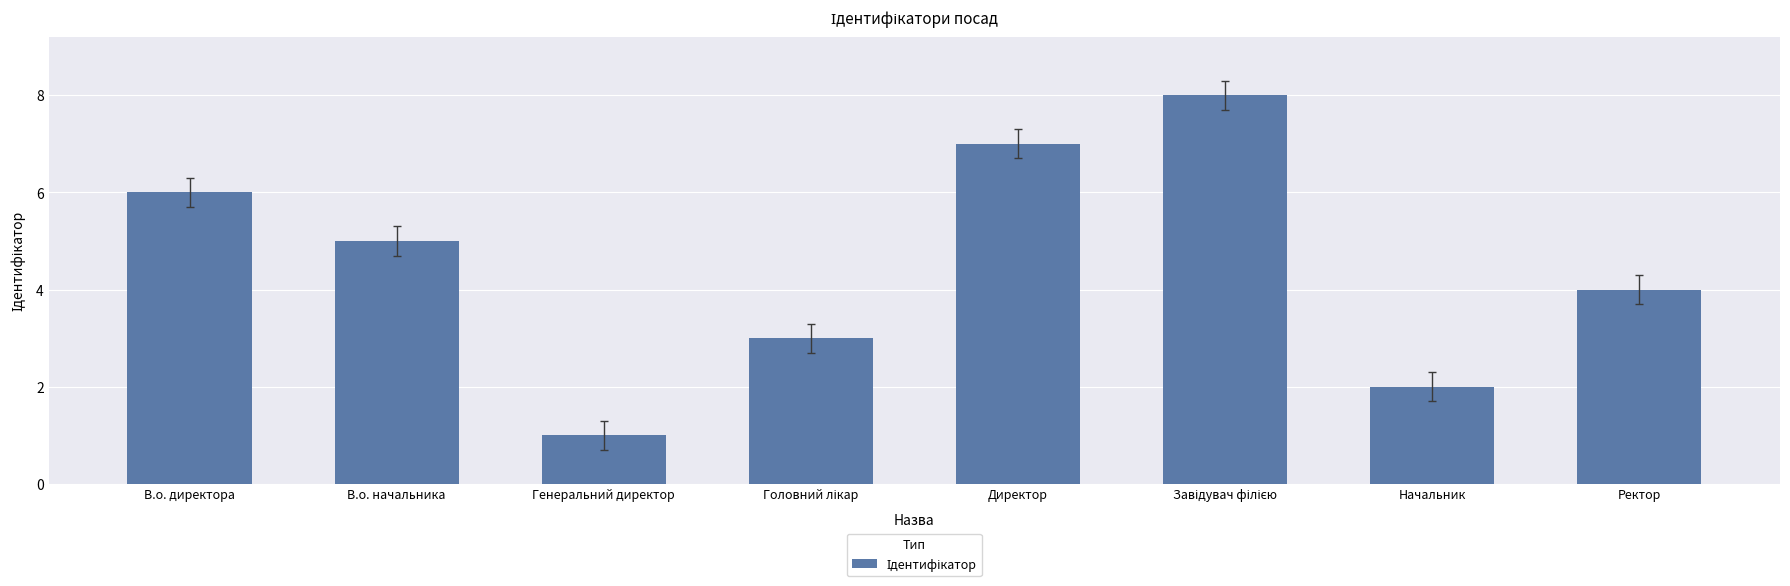

Reading left to right, list all the values displayed in this chart.

6	5	1	3	7	8	2	4